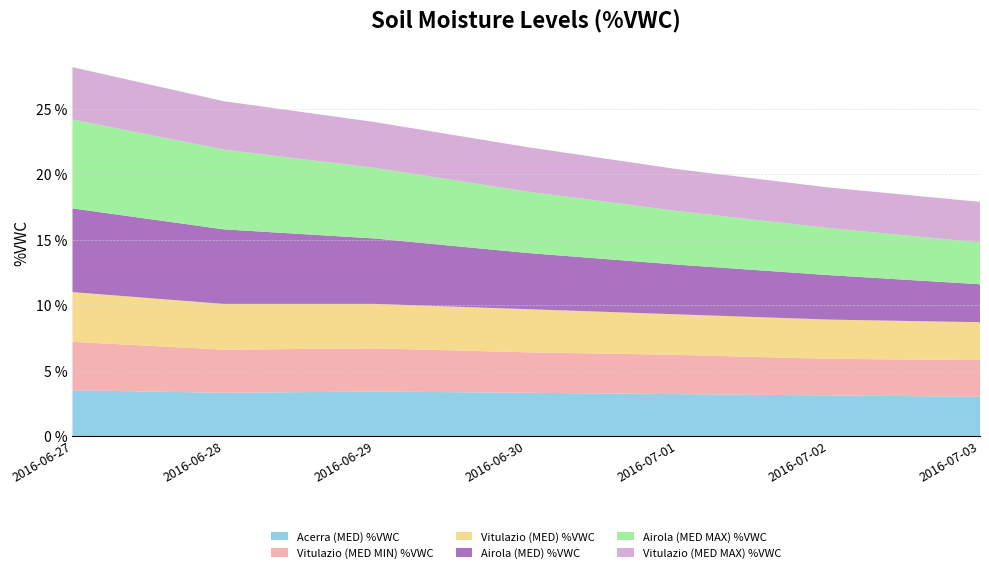

Reading left to right, what are all the values shown in this chart?

Acerra (MED) %VWC: 3.5	3.3	3.4	3.3	3.2	3.1	3.0
Vitulazio (MED MIN) %VWC: 3.7	3.3	3.3	3.1	3.0	2.8	2.8
Vitulazio (MED) %VWC: 3.8	3.5	3.4	3.3	3.1	3.0	2.9
Airola (MED) %VWC: 6.4	5.7	5.0	4.3	3.8	3.4	2.9
Airola (MED MAX) %VWC: 6.8	6.1	5.4	4.7	4.1	3.6	3.2
Vitulazio (MED MAX) %VWC: 4.0	3.7	3.5	3.4	3.2	3.1	3.1